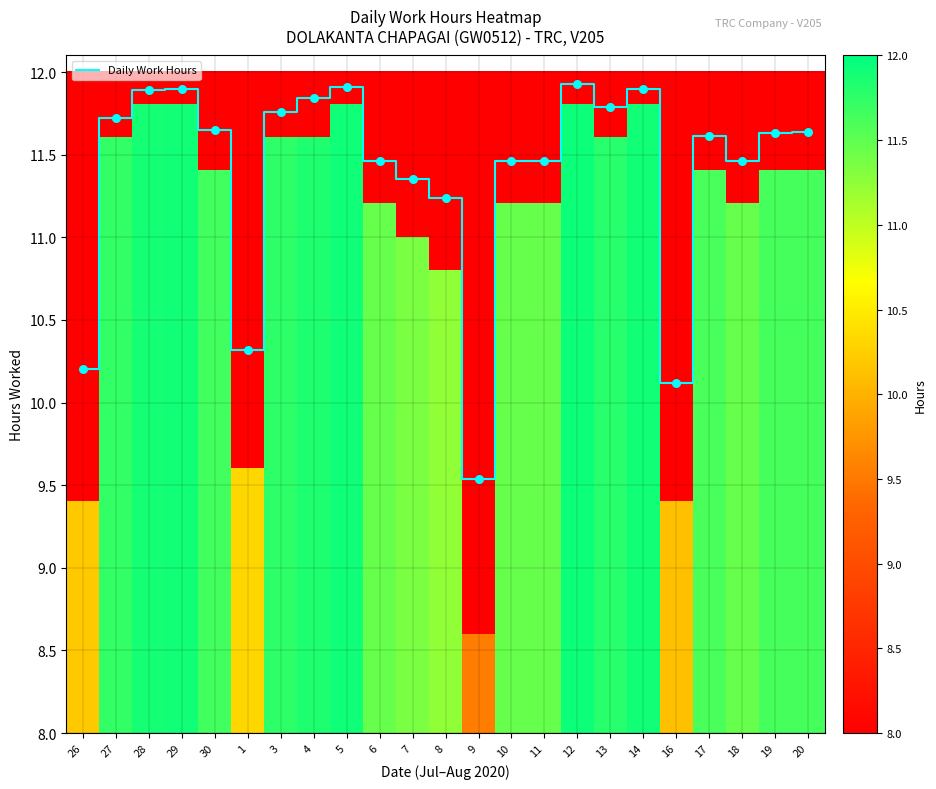

The value of Daily Work Hours at 13 is 11.8. True or false?

True